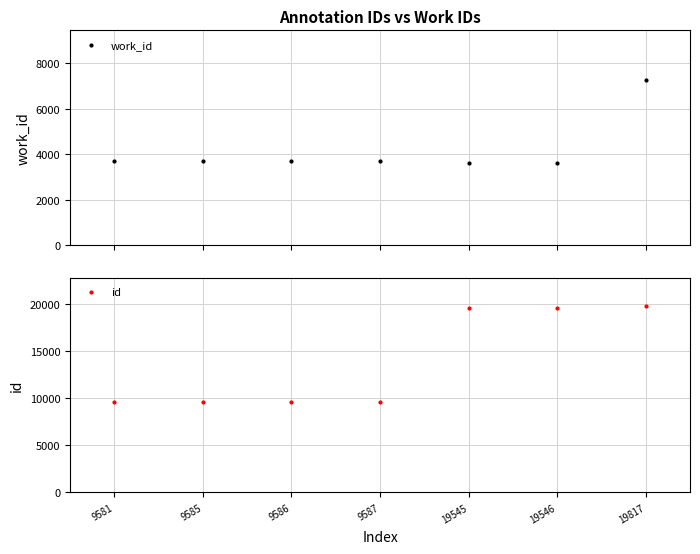

Which series has the widest spread of values?

id